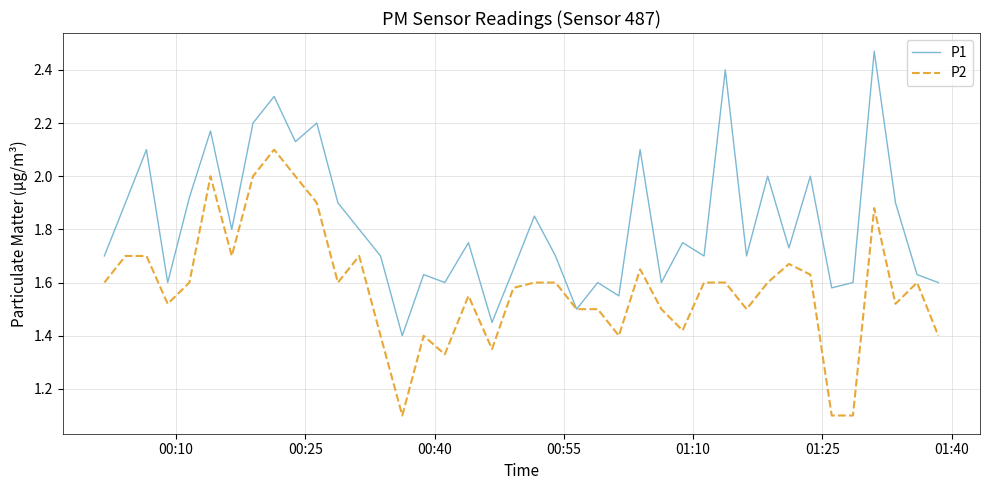

What is the minimum value for P2?

1.1